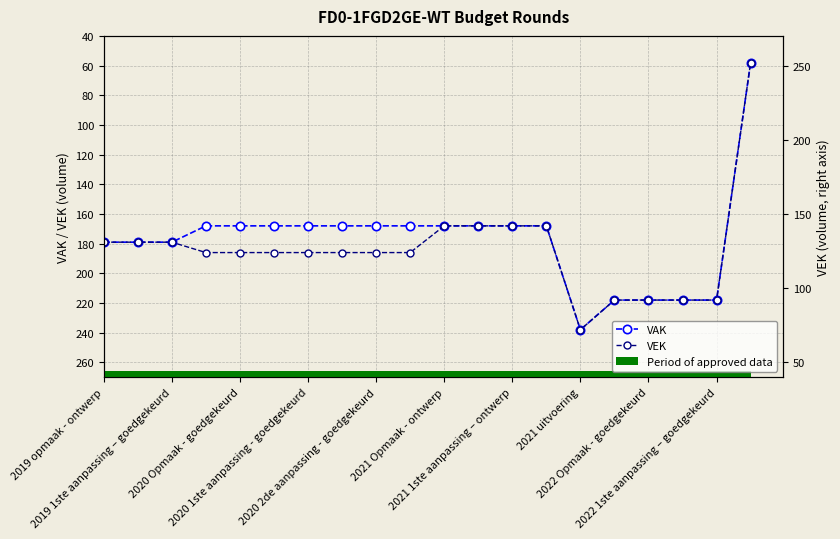

What is the sum of all VAK values?

3553